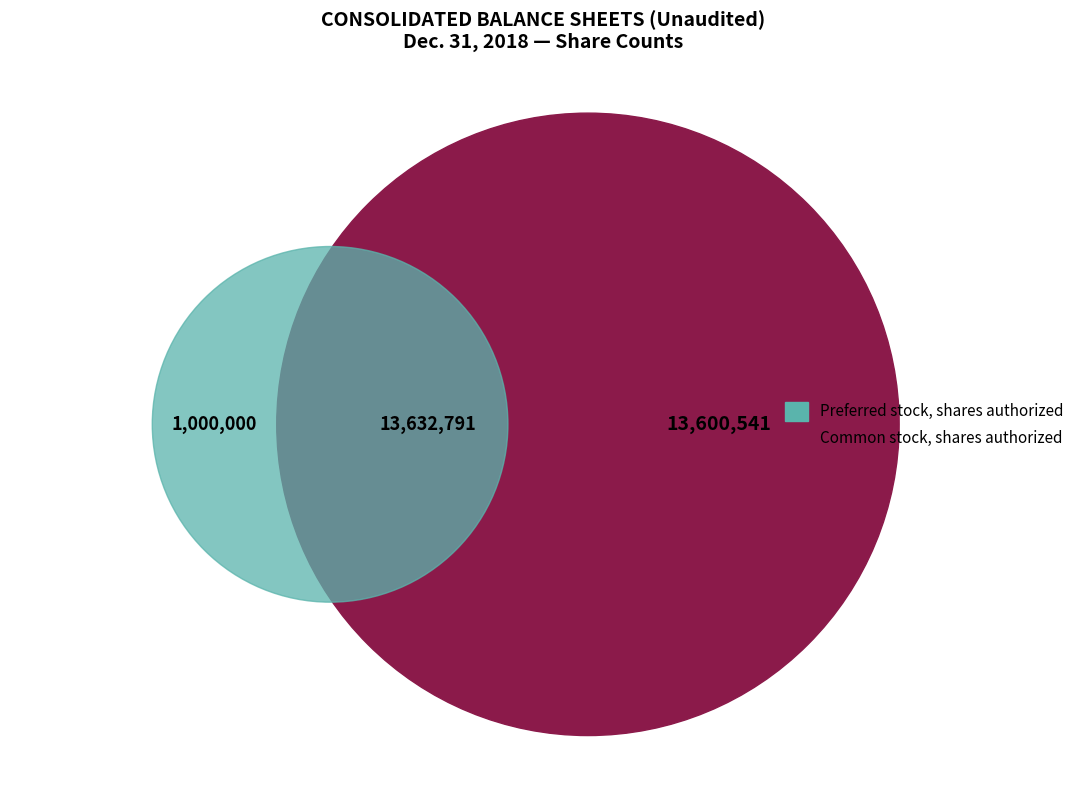

Which slice is the smallest?

Preferred stock, shares authorized